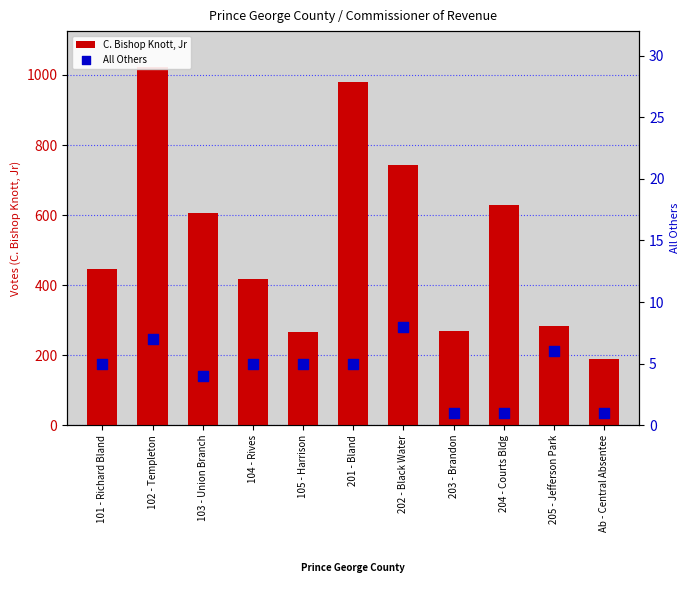

Which series contains the highest Y value?

C. Bishop Knott, Jr